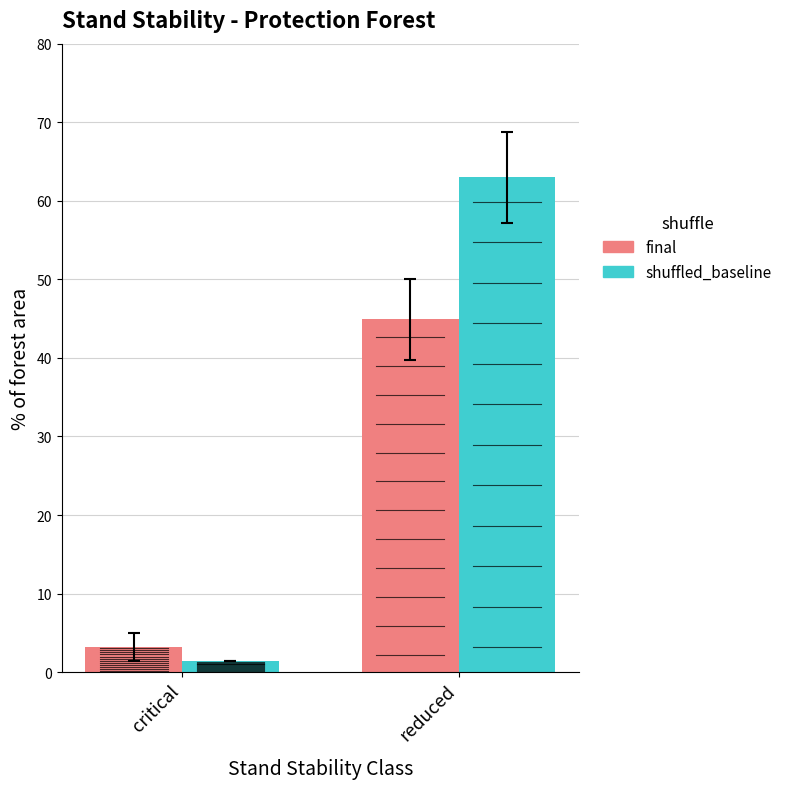

Which series has the largest range (max minus min)?

shuffled_baseline